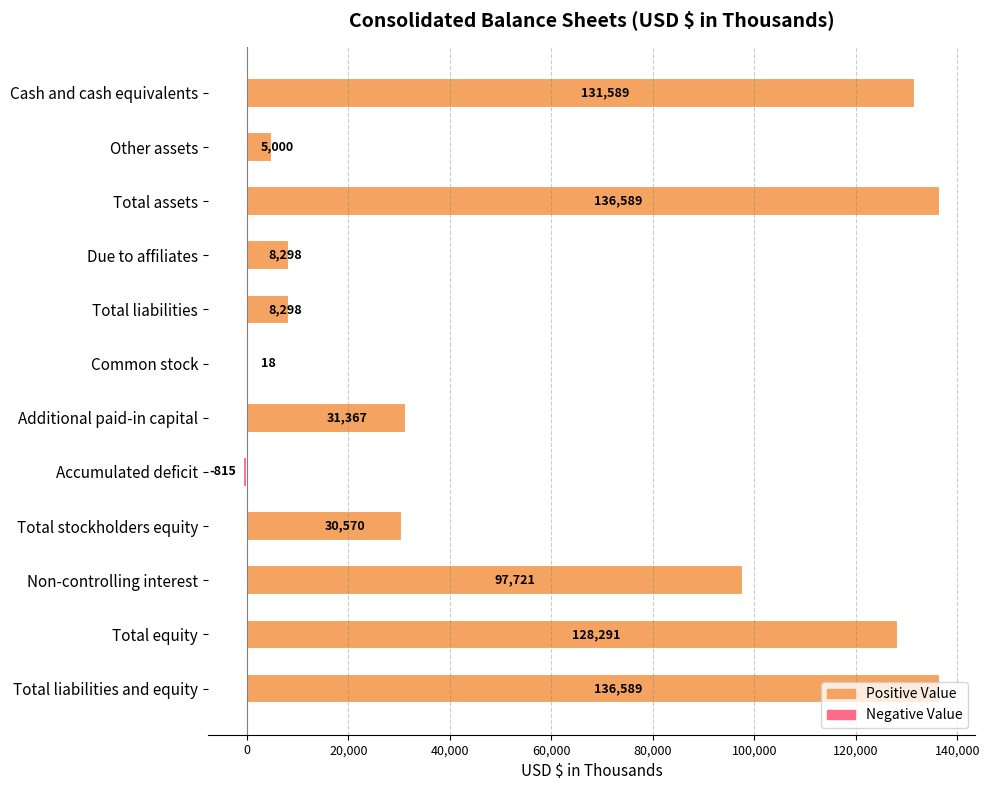

Is it true that the value at Total liabilities and equity is 76768?

False